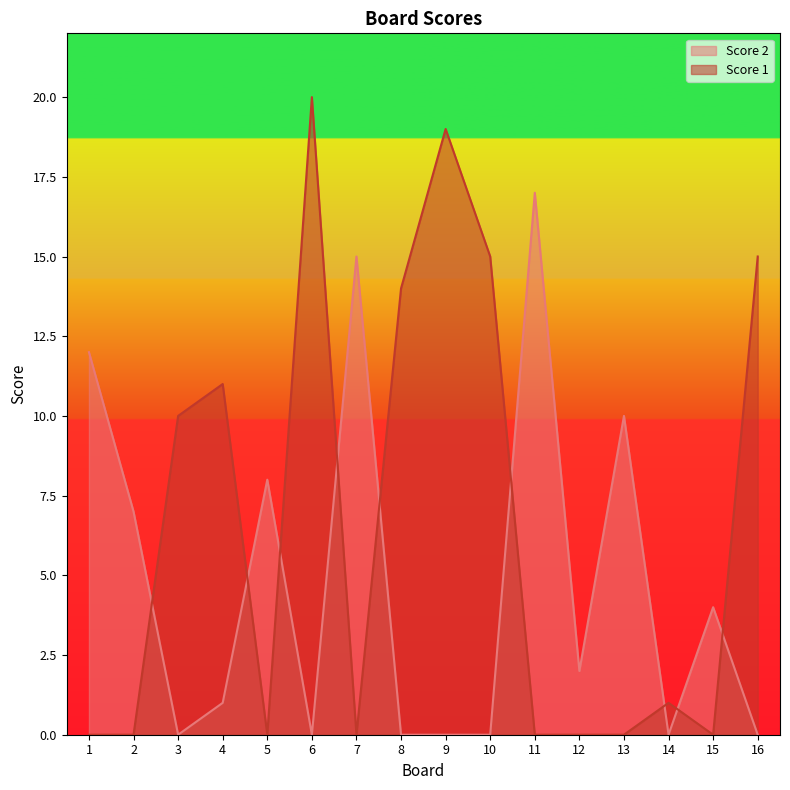

Which category has the highest value in the Score 2 series?

11